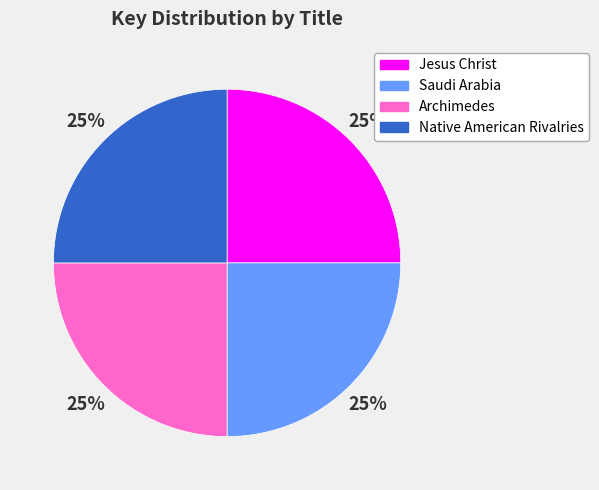

Count the number of slices in the pie.

4